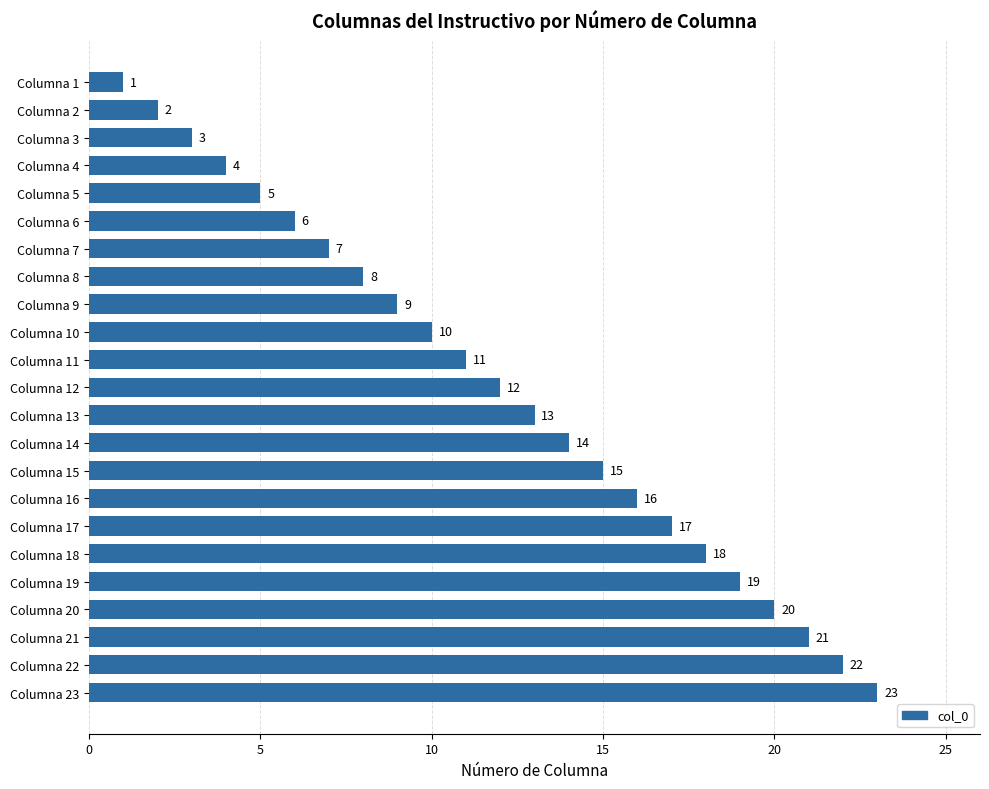

List the labels in order of value, smallest first.

Columna 1, Columna 2, Columna 3, Columna 4, Columna 5, Columna 6, Columna 7, Columna 8, Columna 9, Columna 10, Columna 11, Columna 12, Columna 13, Columna 14, Columna 15, Columna 16, Columna 17, Columna 18, Columna 19, Columna 20, Columna 21, Columna 22, Columna 23